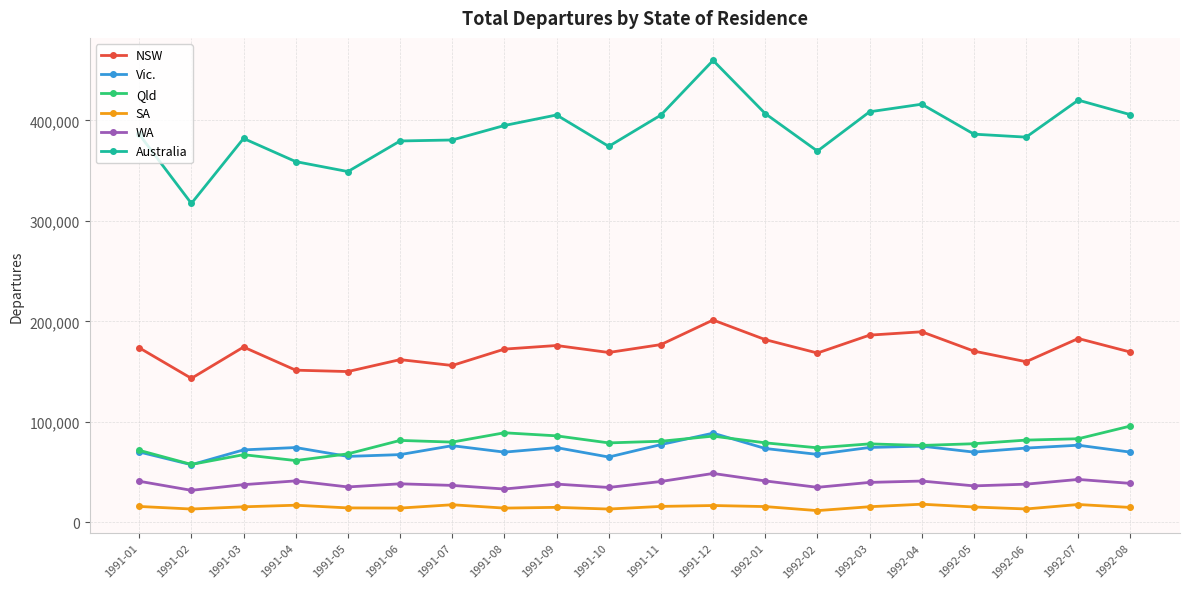

What is the value of the Qld point at the 14th from the left?

74190